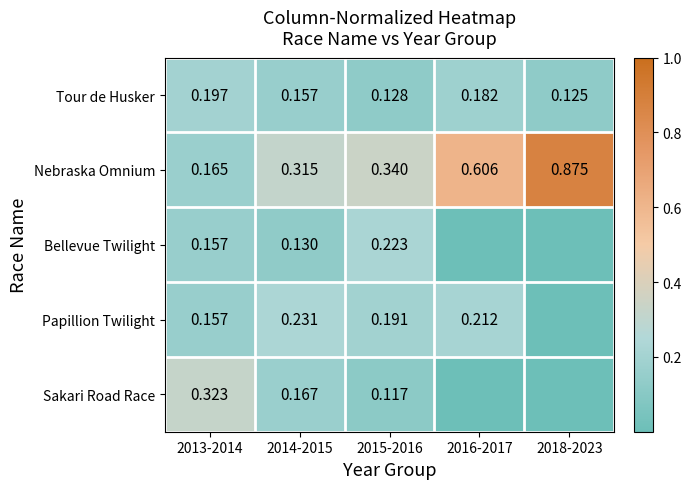

Count the number of categories in the chart.

5